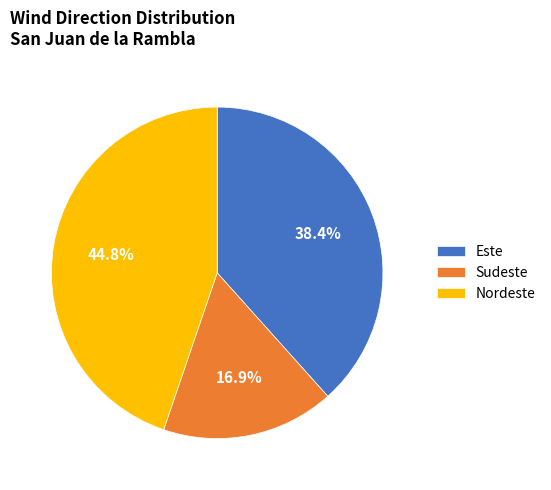

Combined, what portion of the pie is Sudeste and Nordeste?

61.6%